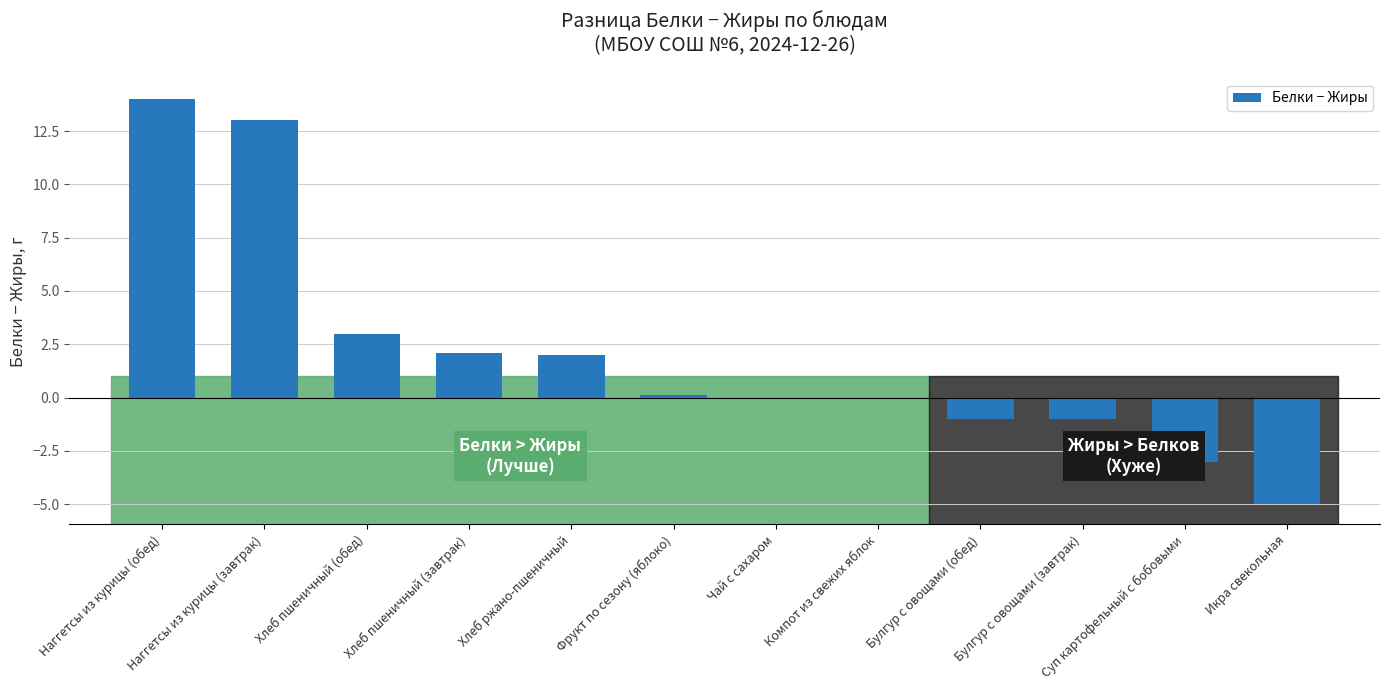

At which category does the chart reach its peak across all series?

Наггетсы из курицы (обед)